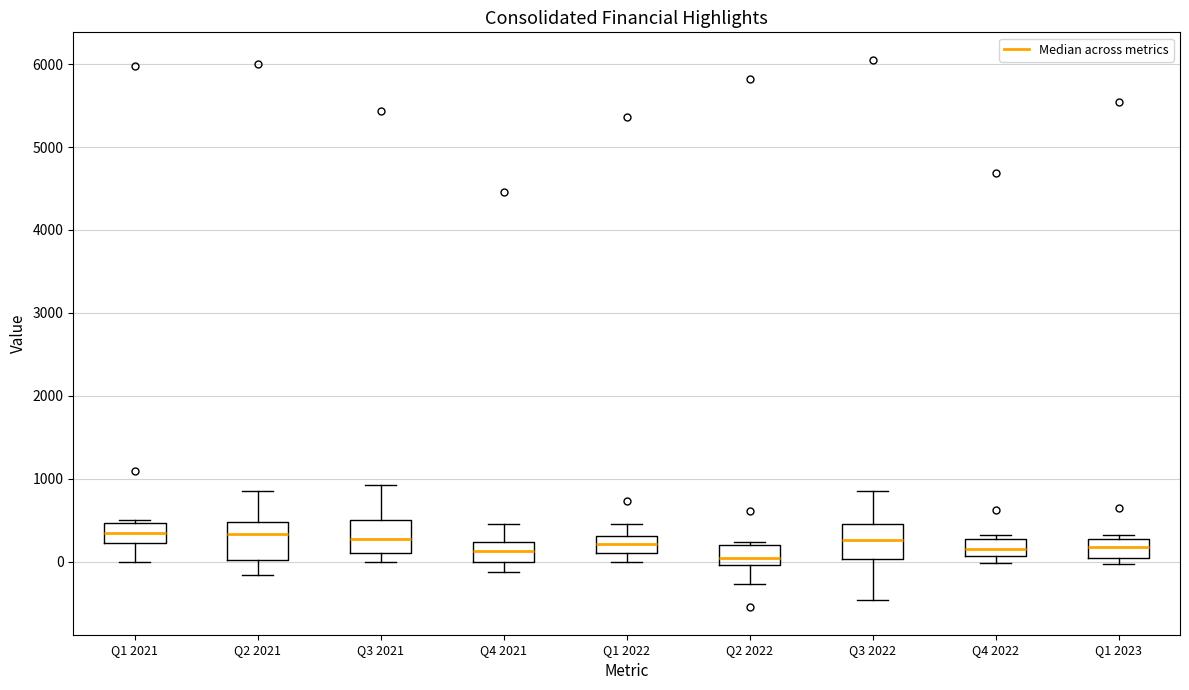

Where does the median line of the box for Q3 2022 sit on the y-axis? The values are not printed on the chart, so give them approximately, as read against the axis.

300